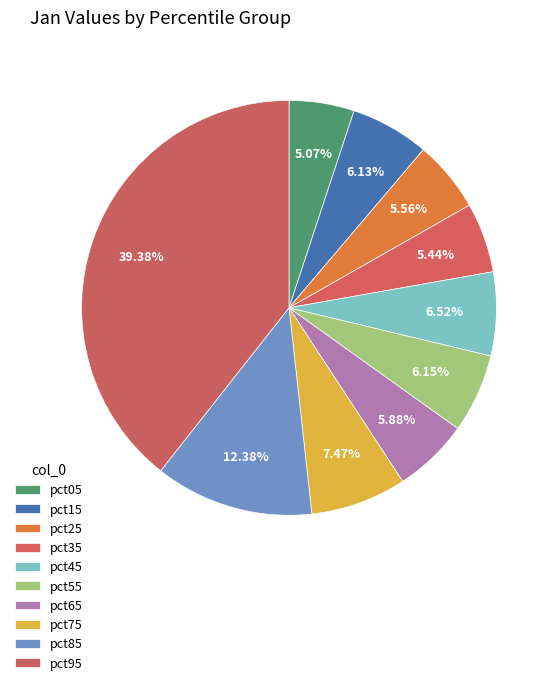

How many segments does this pie chart have?

10